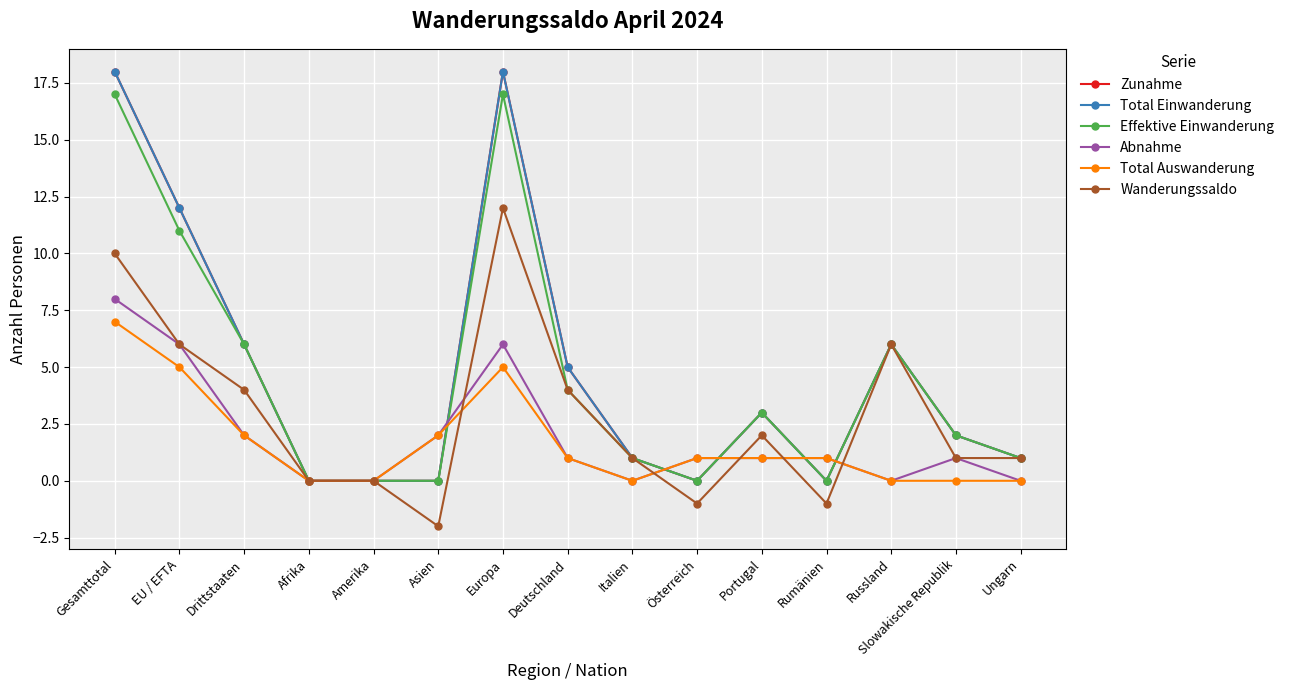

Does the chart display data point markers on the line(s)?

Yes